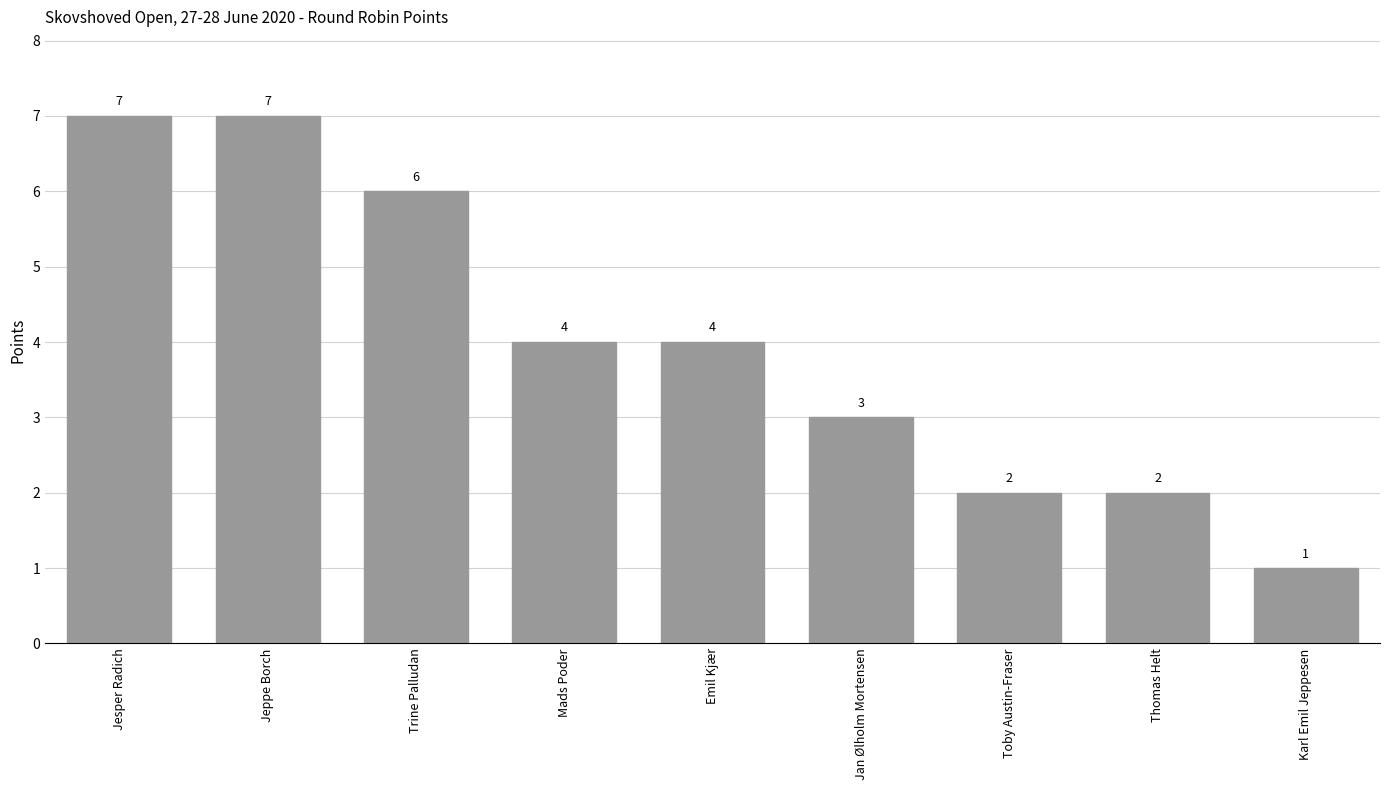

Reading right to left, what are all the values shown in this chart?

Karl Emil Jeppesen=1	Thomas Helt=2	Toby Austin-Fraser=2	Jan Ølholm Mortensen=3	Emil Kjær=4	Mads Poder=4	Trine Palludan=6	Jeppe Borch=7	Jesper Radich=7